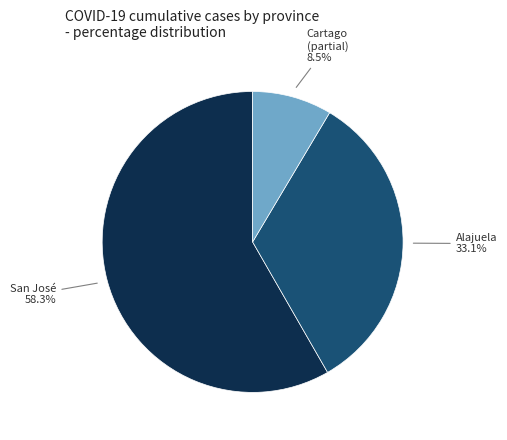

Does any single category account for the majority?

Yes